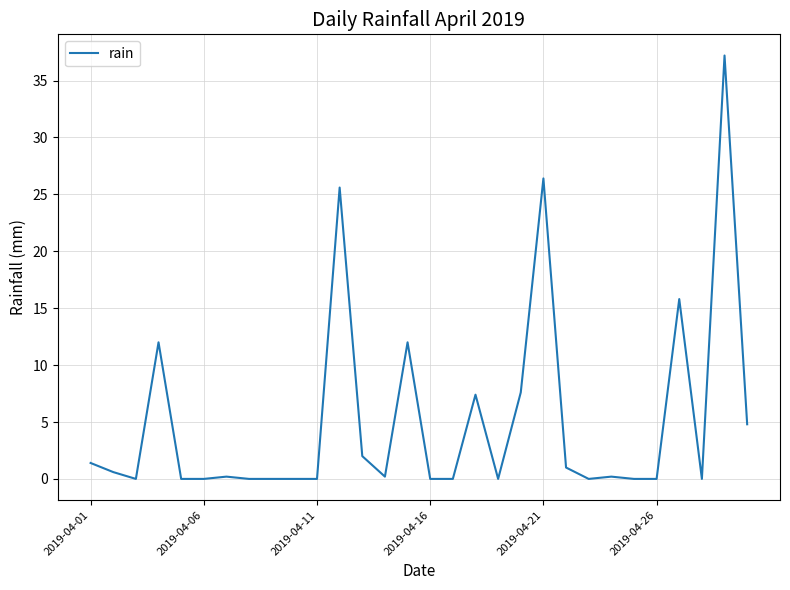

What is the greatest value displayed?

37.2